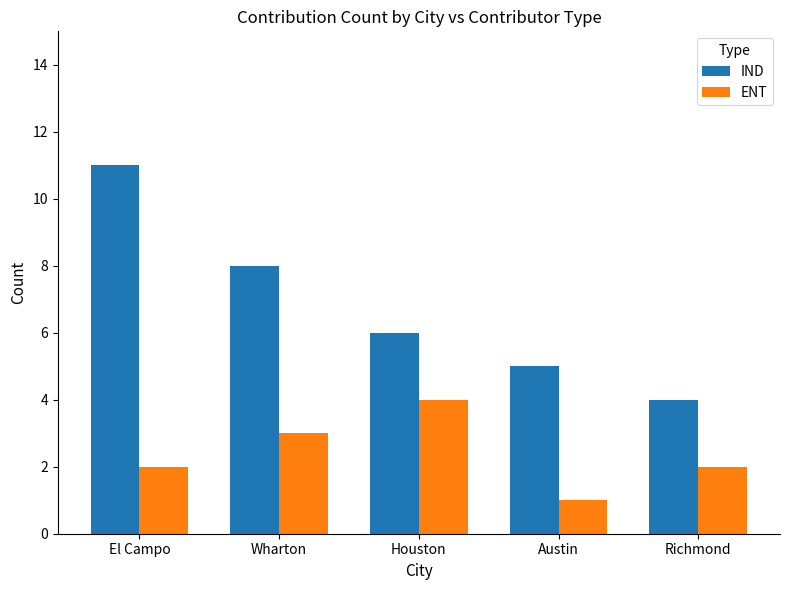

Does the chart contain any negative values?

No